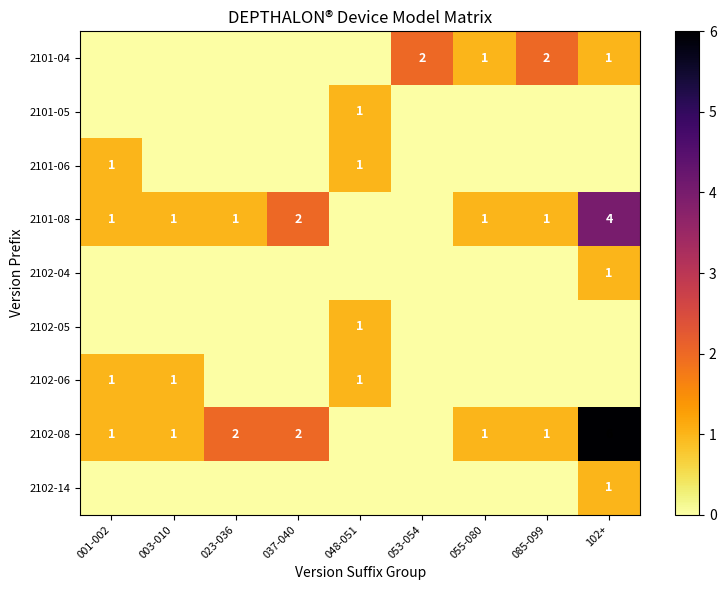

True or false: 2101-08 has a value of 1 at 037-040.

False